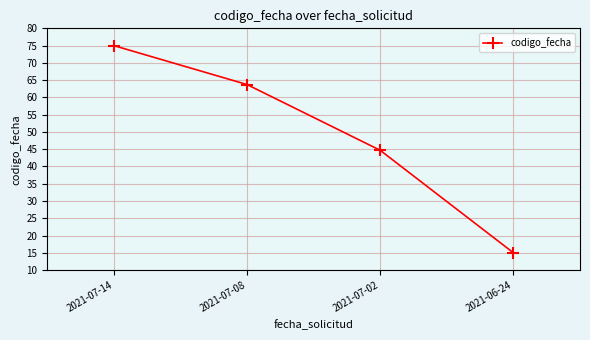

True or false: there are more than 1 points higher than both neighbors.

False